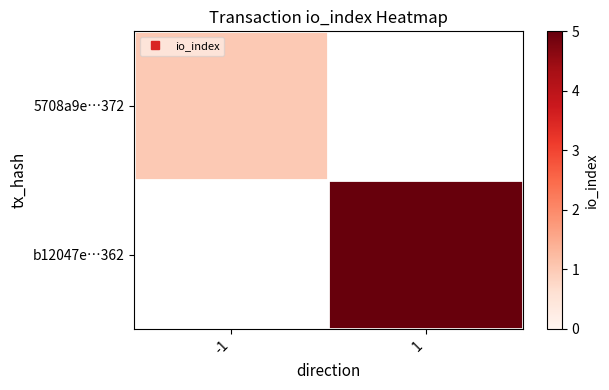

What is the lowest value of the 5708a9e…372 series?

1.0